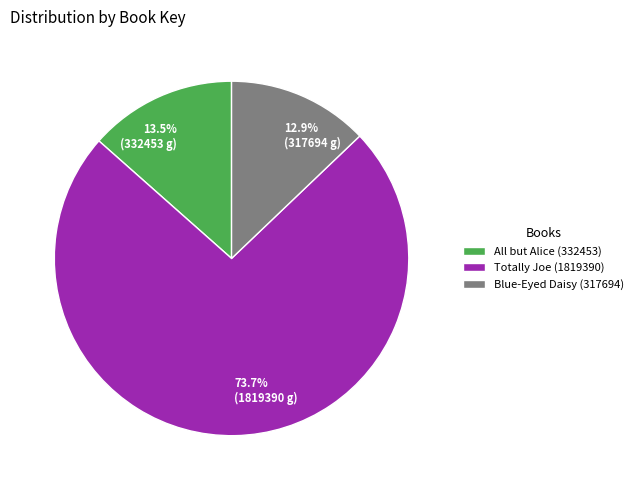

True or false: Totally Joe (1819390) accounts for 87% of the total.

False